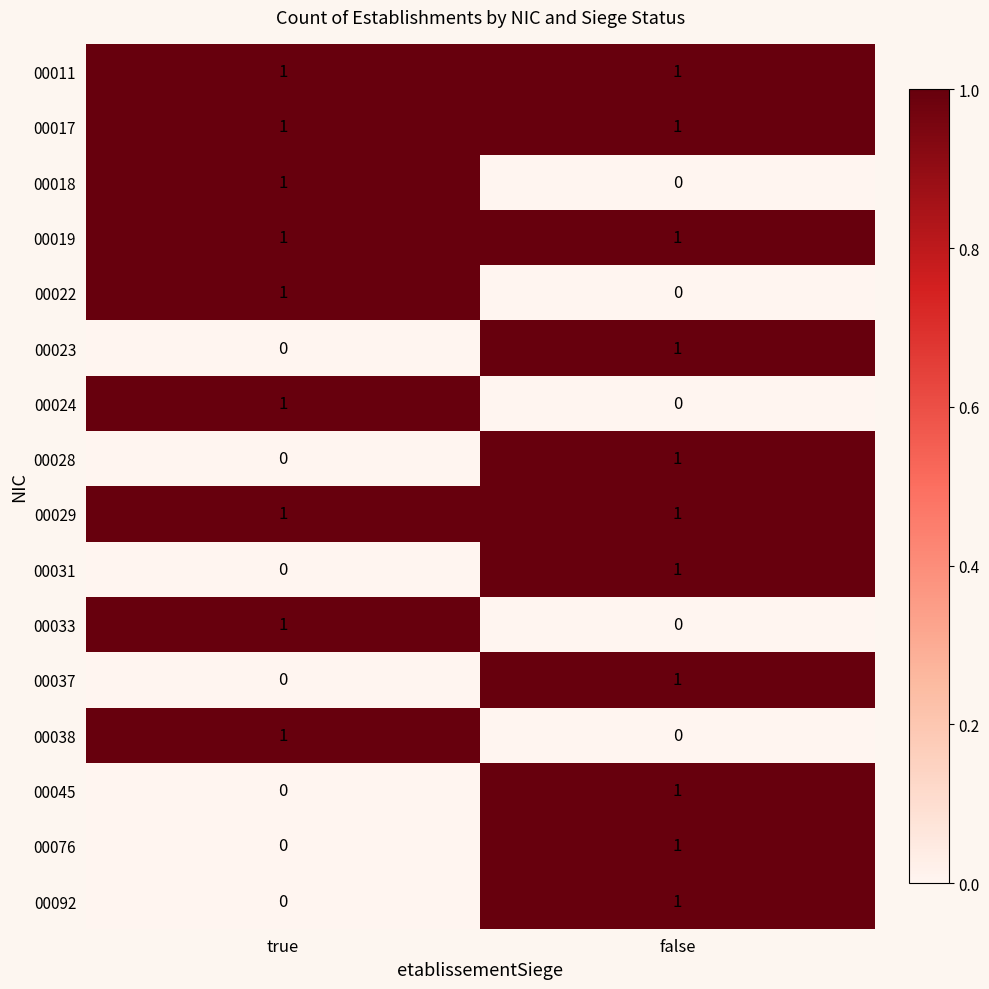

Which category has the lowest value in the 00023 series?

true